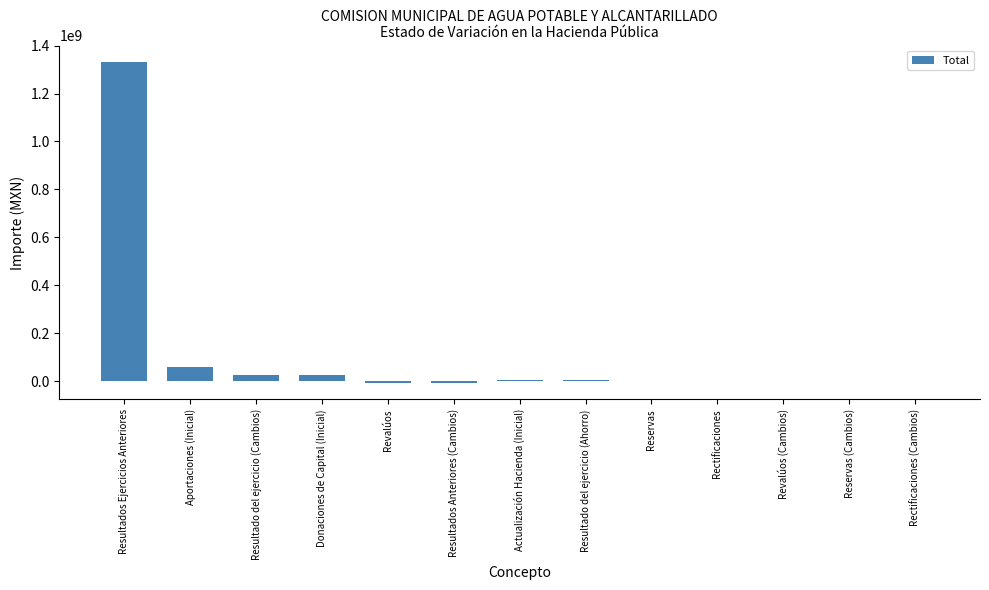

Count the number of categories in the chart.

13